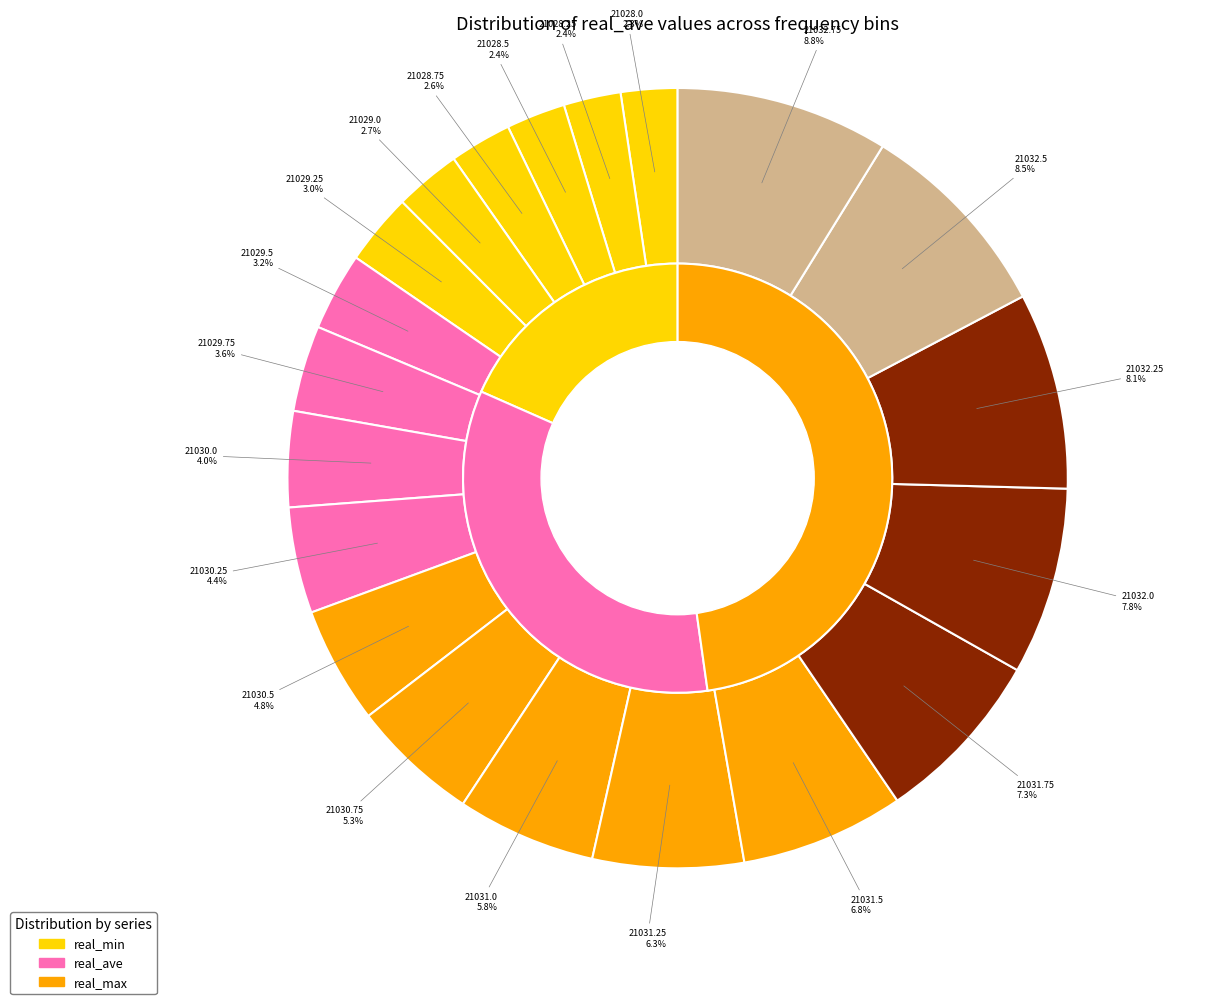

Rank the categories by real_rms value from highest to lowest.

21032.75, 21032.5, 21032.25, 21032.0, 21031.75, 21031.5, 21031.25, 21031.0, 21030.75, 21030.5, 21030.25, 21030.0, 21029.75, 21029.5, 21029.25, 21029.0, 21028.75, 21028.25, 21028.5, 21028.0